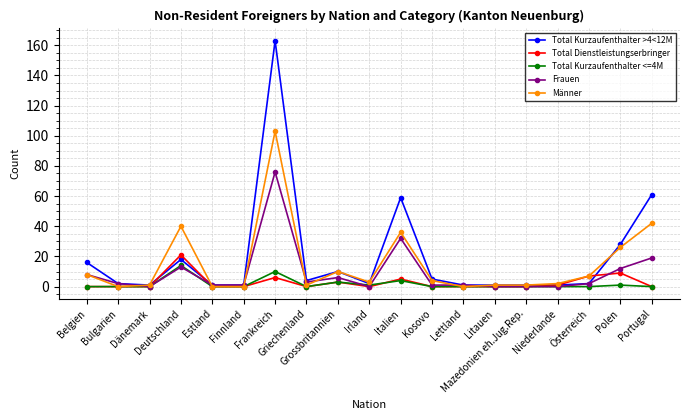

The value of Total Dienstleistungserbringer at Dänemark is 0. True or false?

True